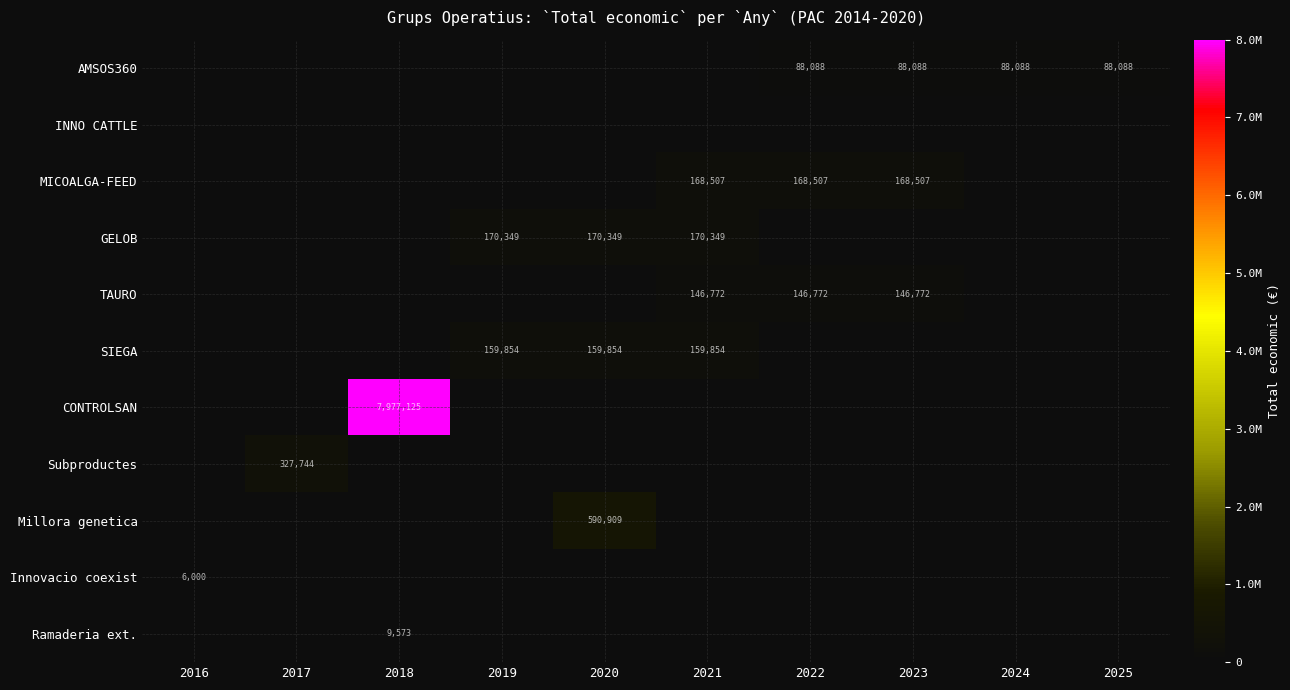

Rank the series at 2022 from highest to lowest value.

MICOALGA-FEED, TAURO, AMSOS360, INNO CATTLE, GELOB, SIEGA, CONTROLSAN, Subproductes, Millora genetica, Innovacio coexist, Ramaderia ext.